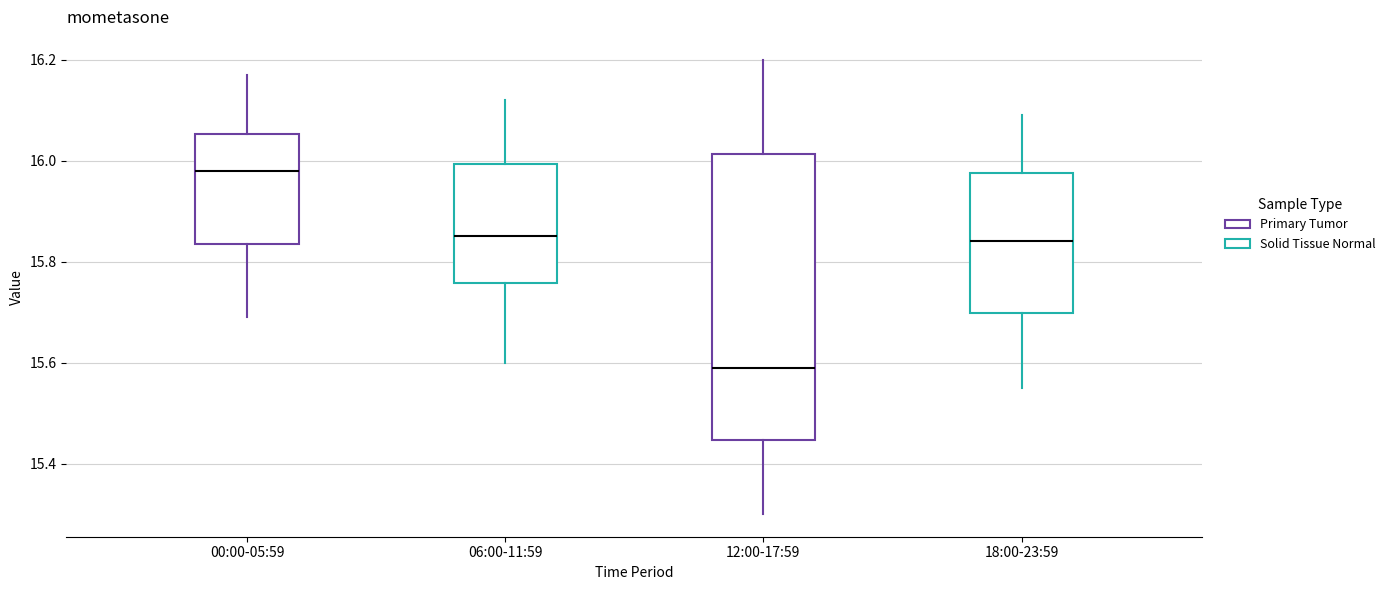

Where is the upper edge of the box for 06:00-11:59 on the y-axis? The values are not printed on the chart, so give them approximately, as read against the axis.

16.00